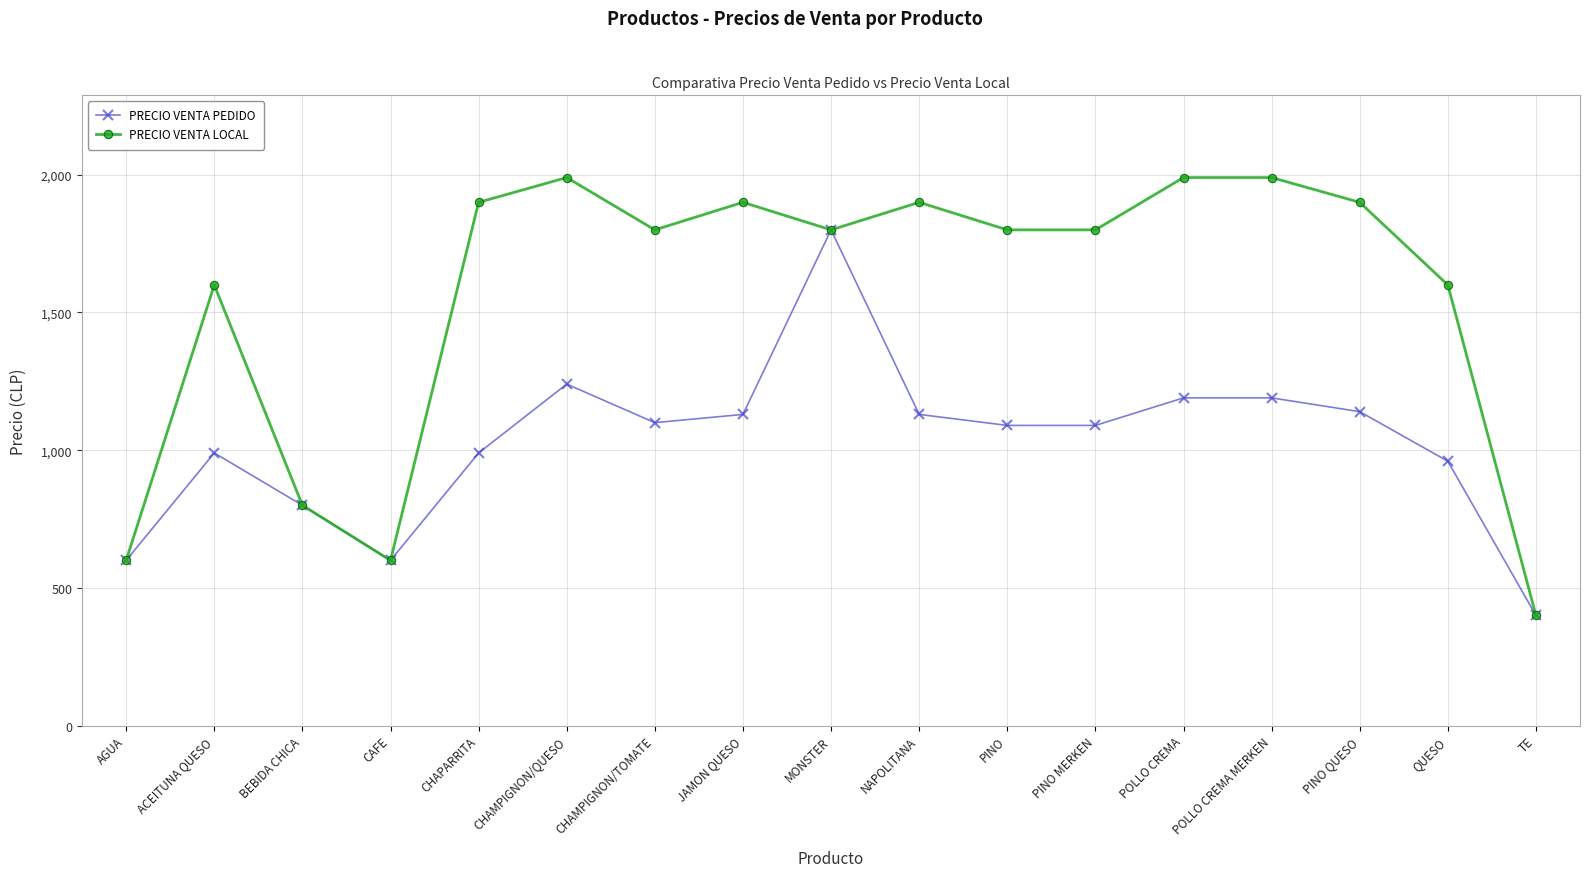

True or false: PRECIO VENTA LOCAL has a value of 3212 at CHAPARRITA.

False